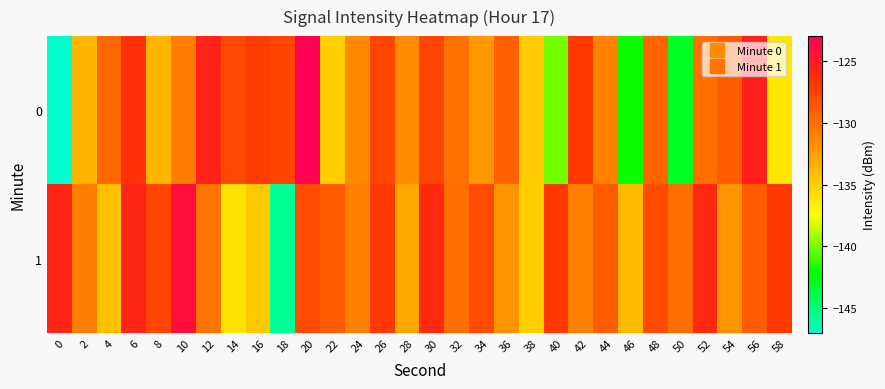

What is the maximum value shown in the chart?

-123.1